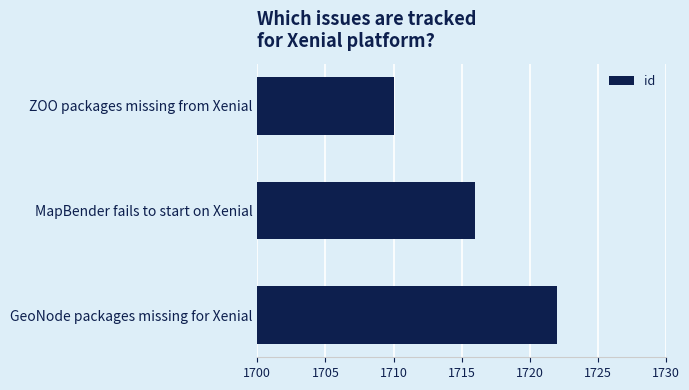

Which label corresponds to the largest value in the chart?

GeoNode packages missing for Xenial